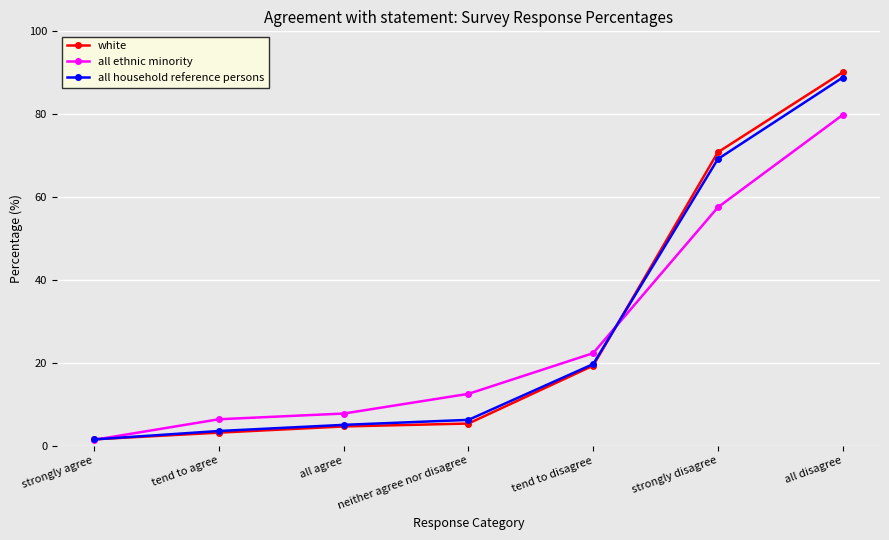

The value of white at tend to agree is 3.1. True or false?

True